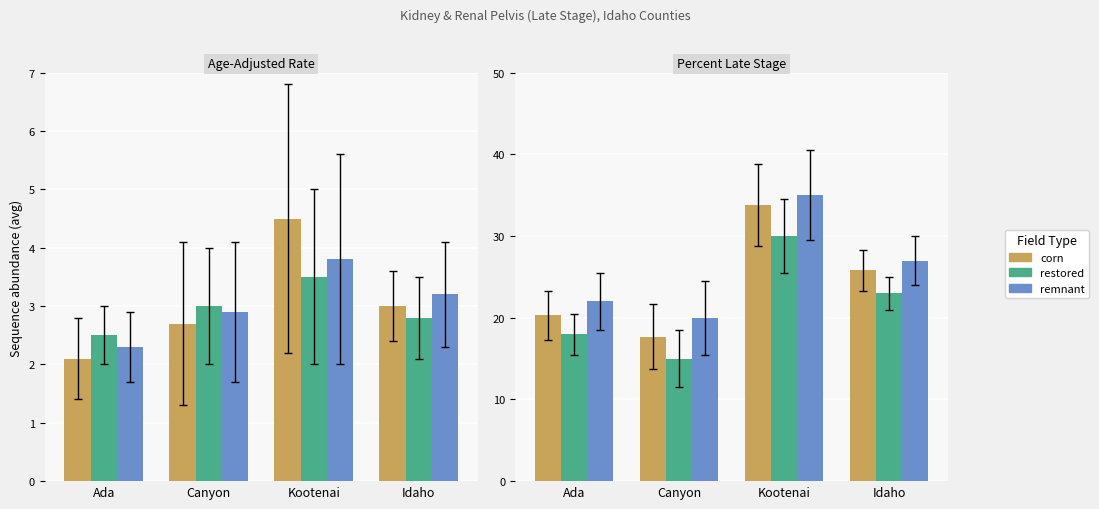

What is the lowest value of the corn series?

17.7